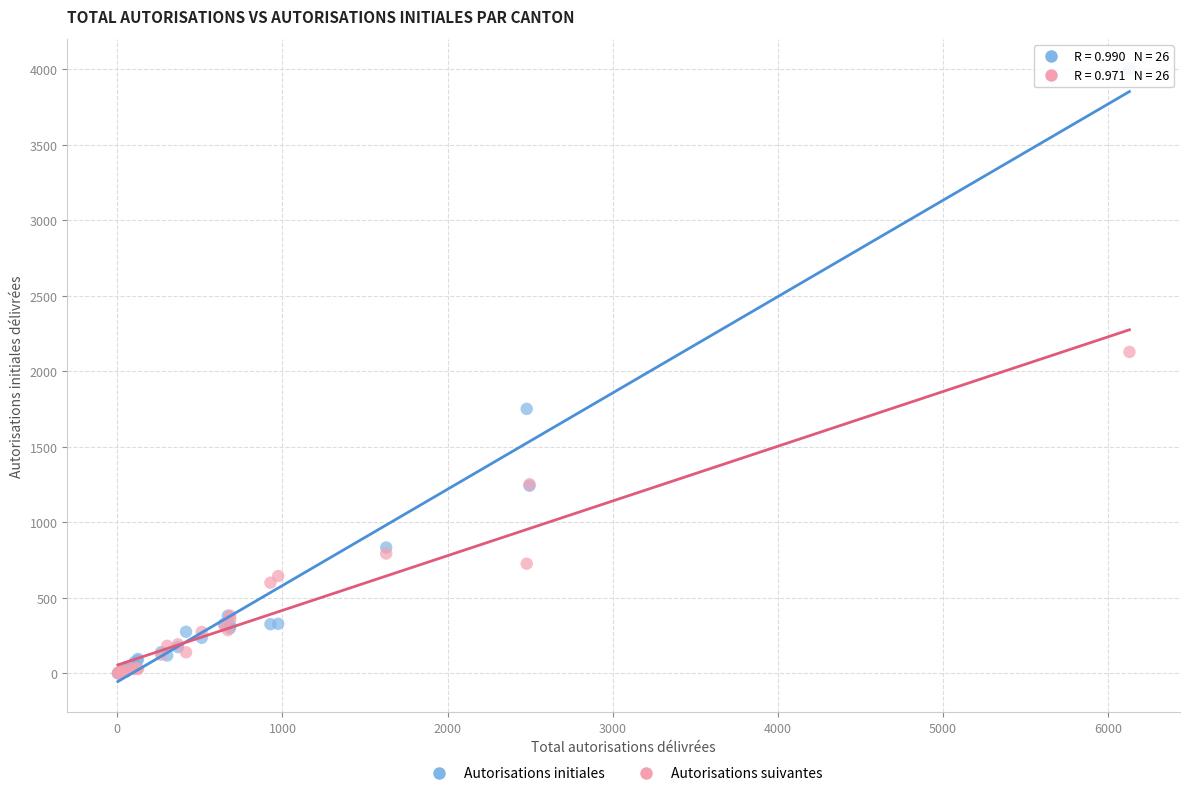

What are all the series names shown in the legend?

Autorisations initiales, Autorisations suivantes